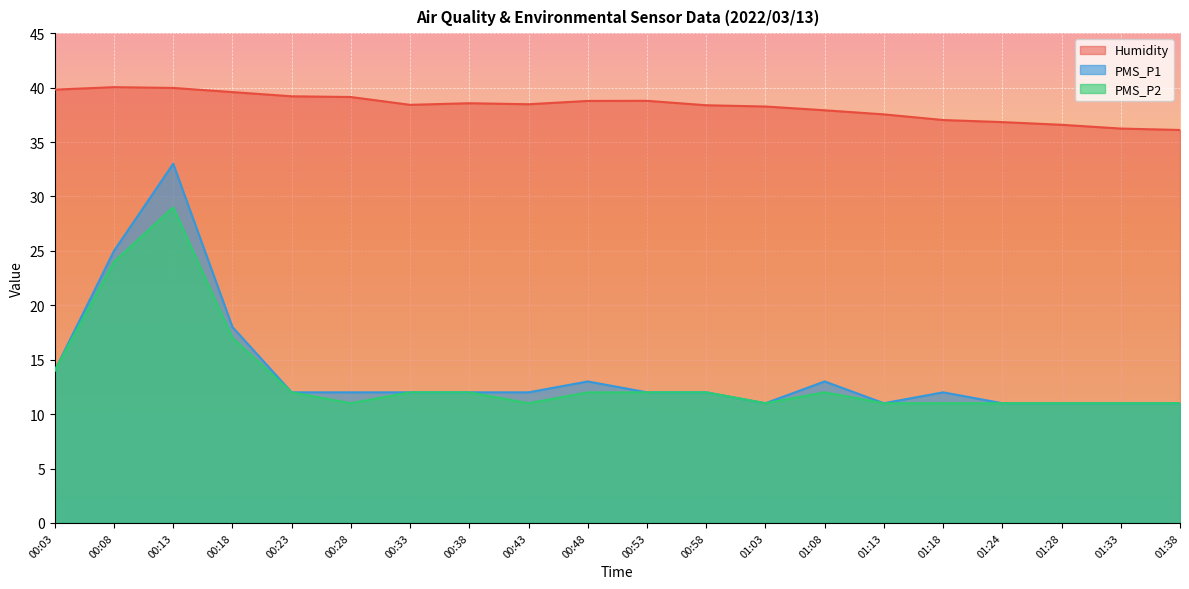

Is it true that PMS_P2 equals 11.0 at 01:18?

True